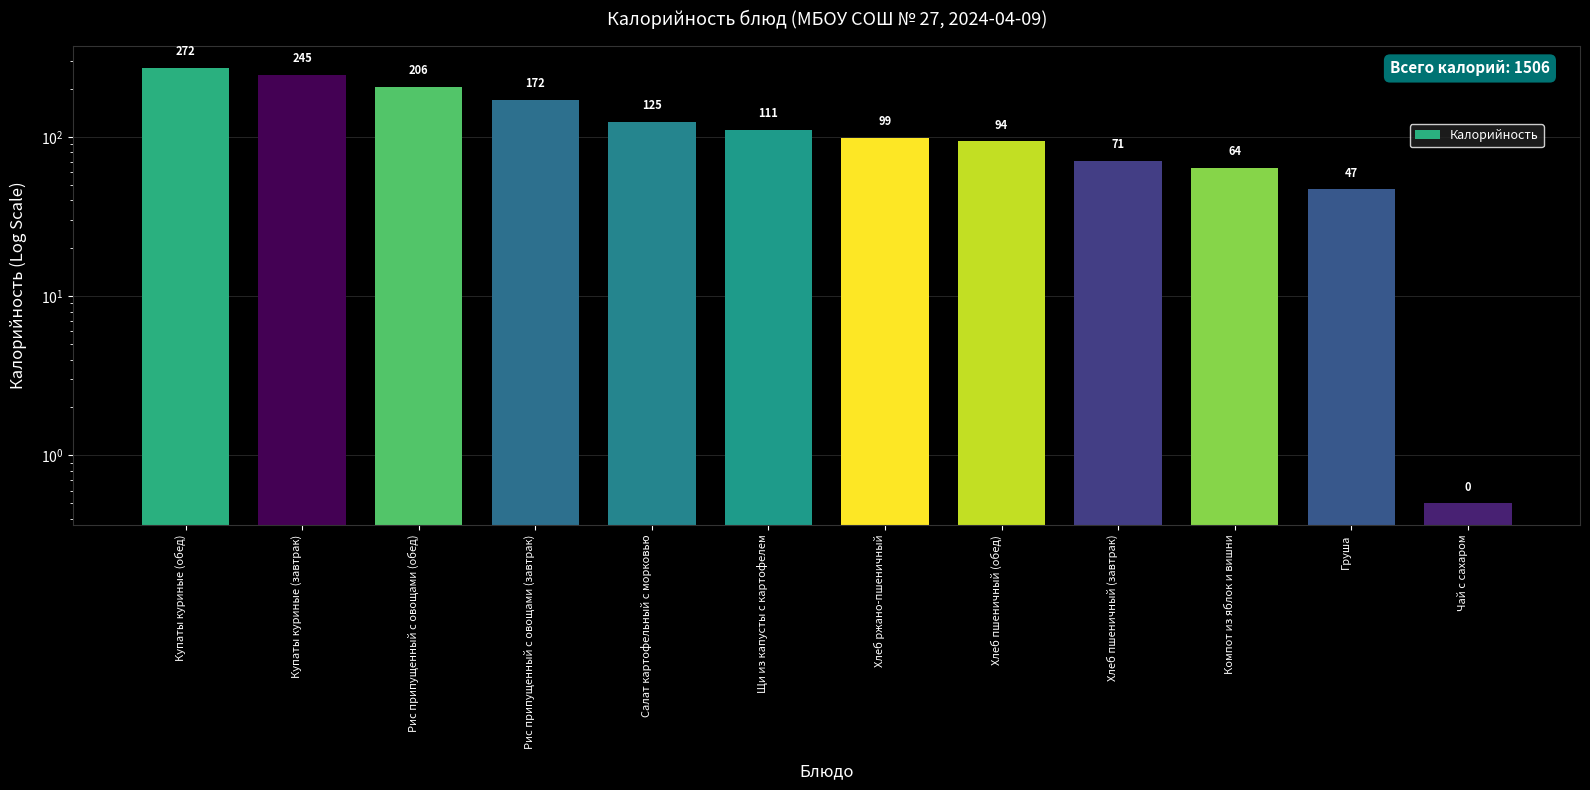

What is the difference between the maximum and minimum values?

271.5